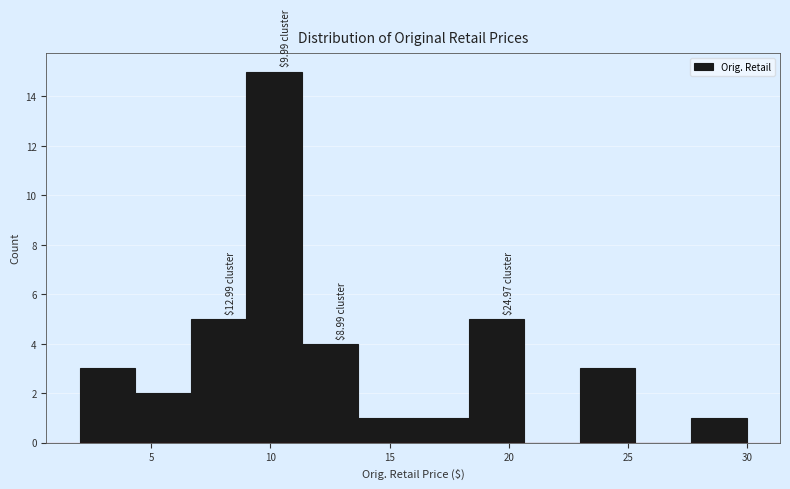

Over which range of the x-axis is the bar tallest?

9.0 to 11.5